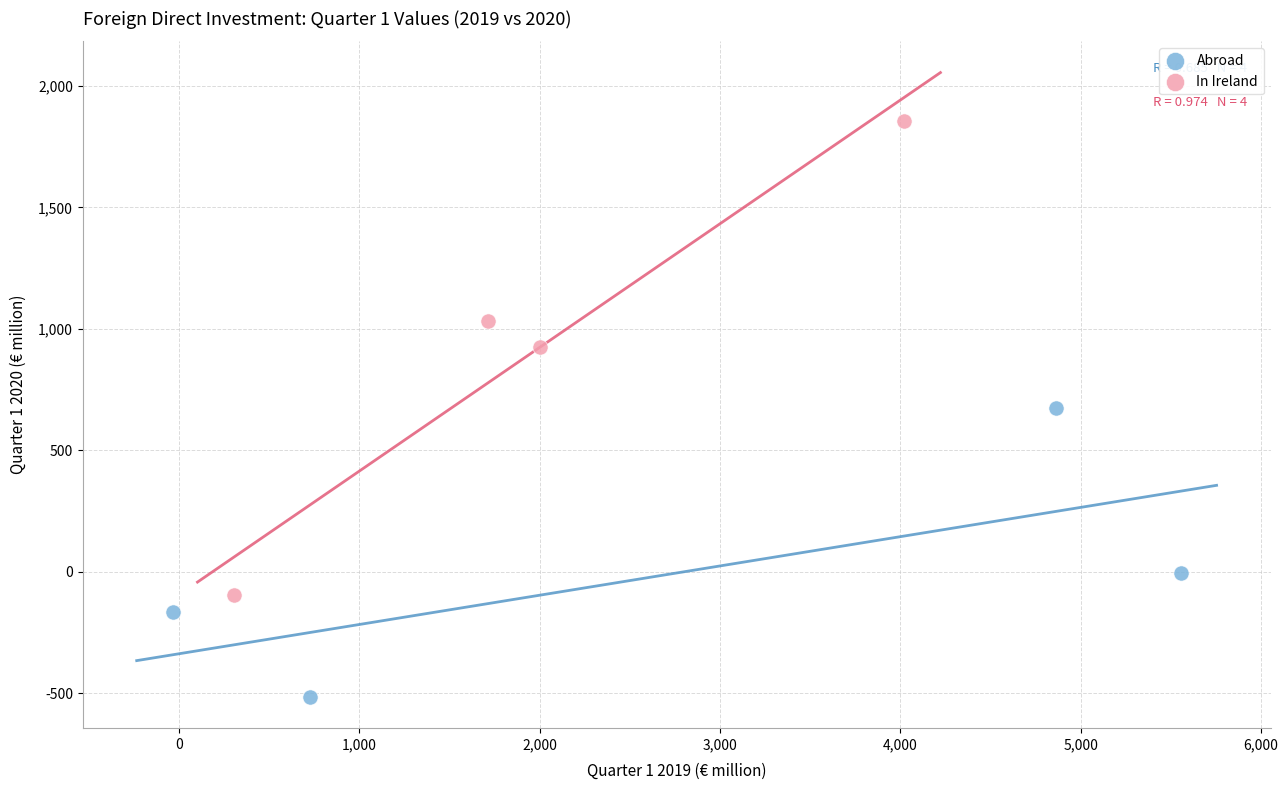

What are all the series names shown in the legend?

Abroad, In Ireland